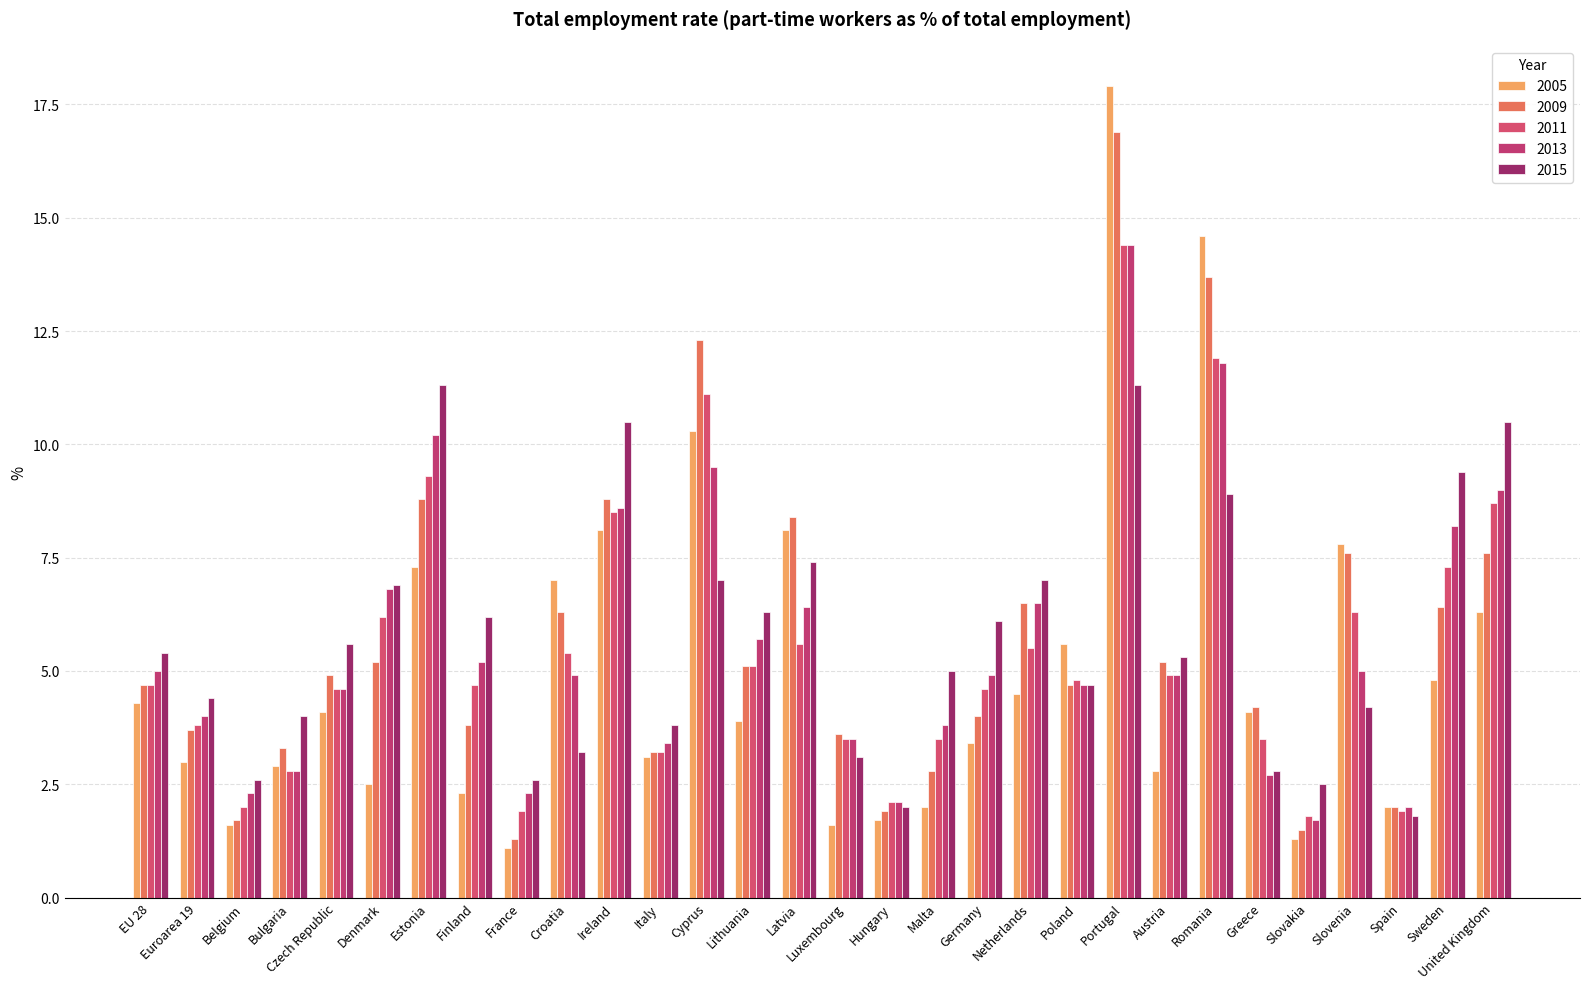

What is the approximate value of 2005 at Sweden?

4.8